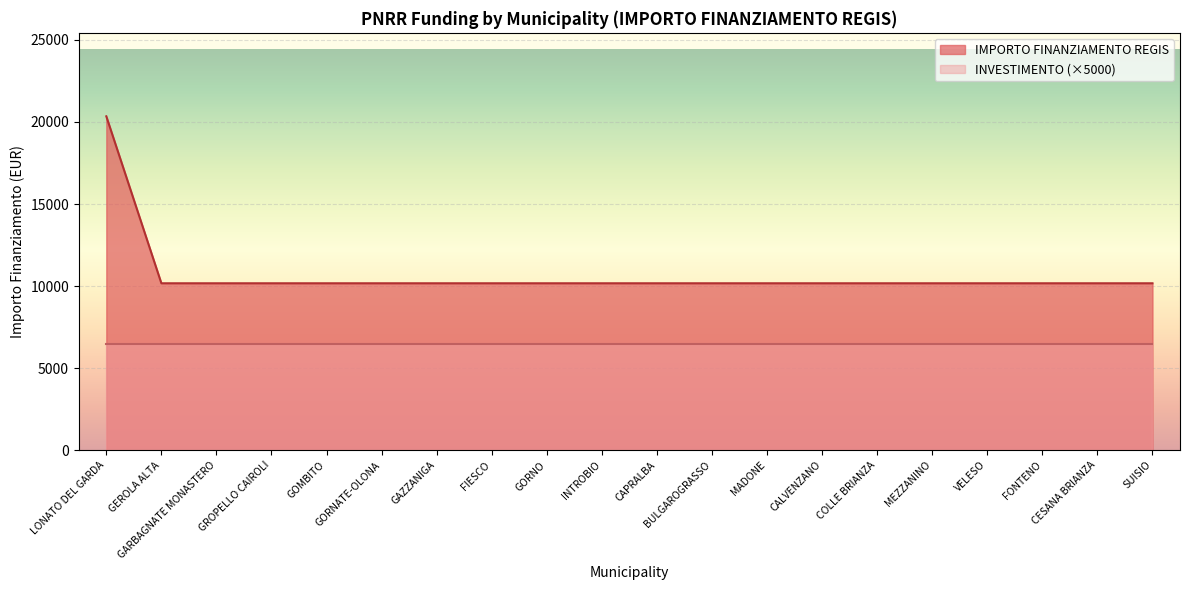

What is the change in value from LONATO DEL GARDA to GEROLA ALTA?

-10172